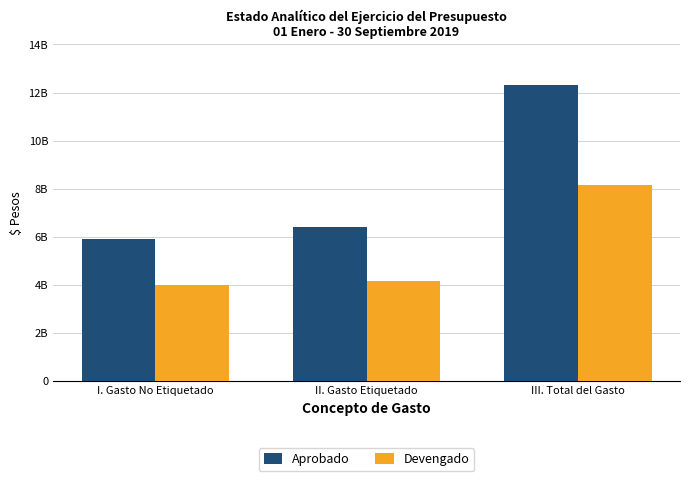

At which label does Aprobado reach its peak?

III. Total del Gasto